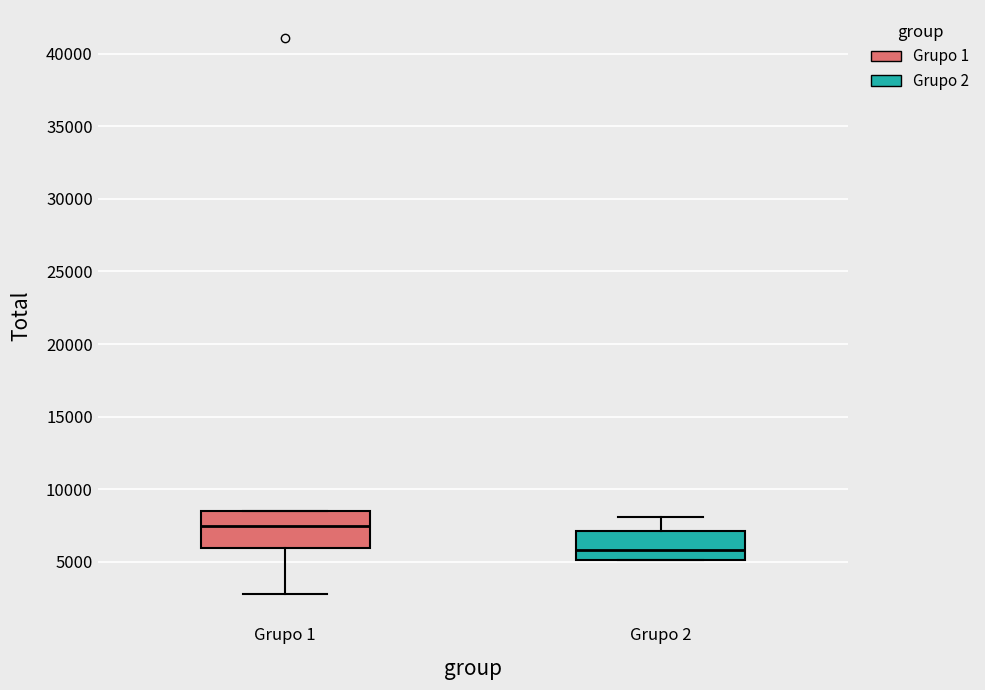

Reading left to right, read every box against the y-axis: the position of its median line, the range the box covers, and the ends of its whiskers. The values are not printed on the chart, so give them approximately, as read against the axis.

Grupo 1: median 7500, box 6000 to 8500, whiskers 3000 to 8500
Grupo 2: median 6000, box 5000 to 7000, whiskers 5000 to 8000